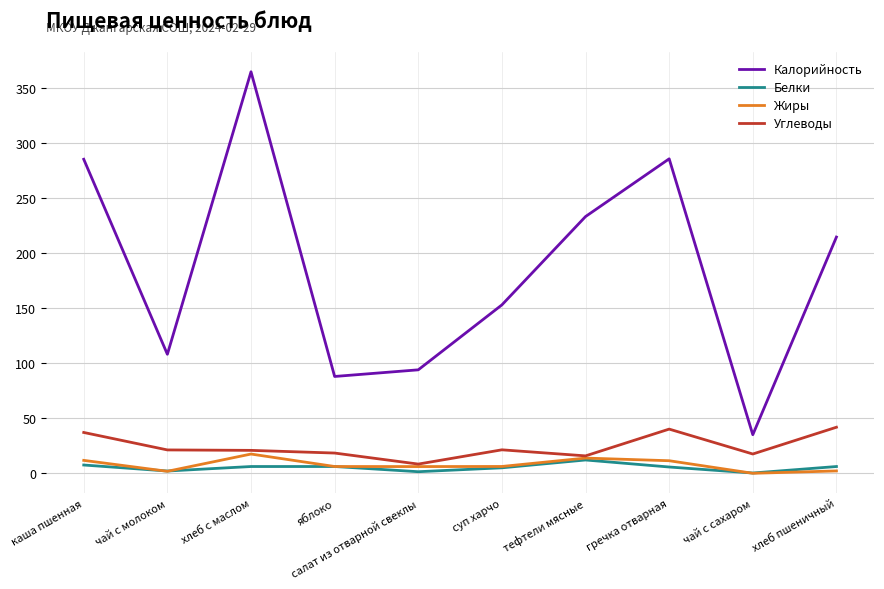

How many values in the Углеводы series exceed 21?

5